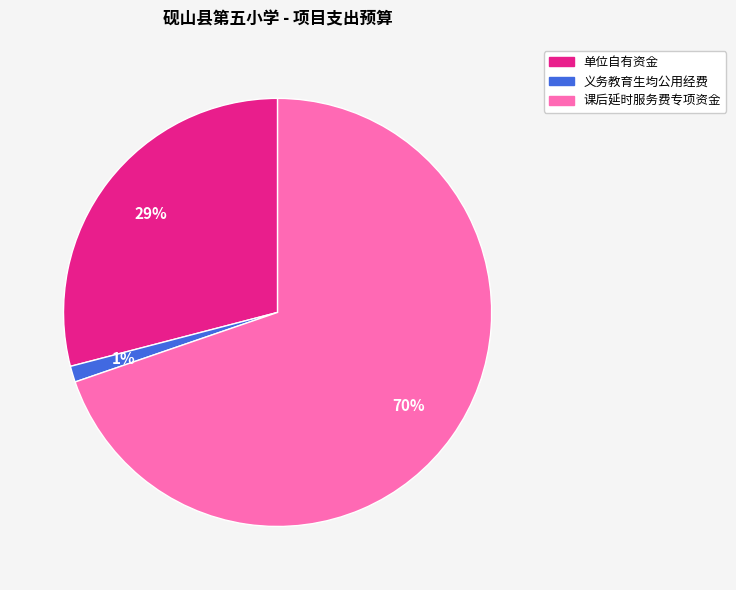

Is the sum of 课后延时服务费专项资金 and 单位自有资金 greater than half?

Yes